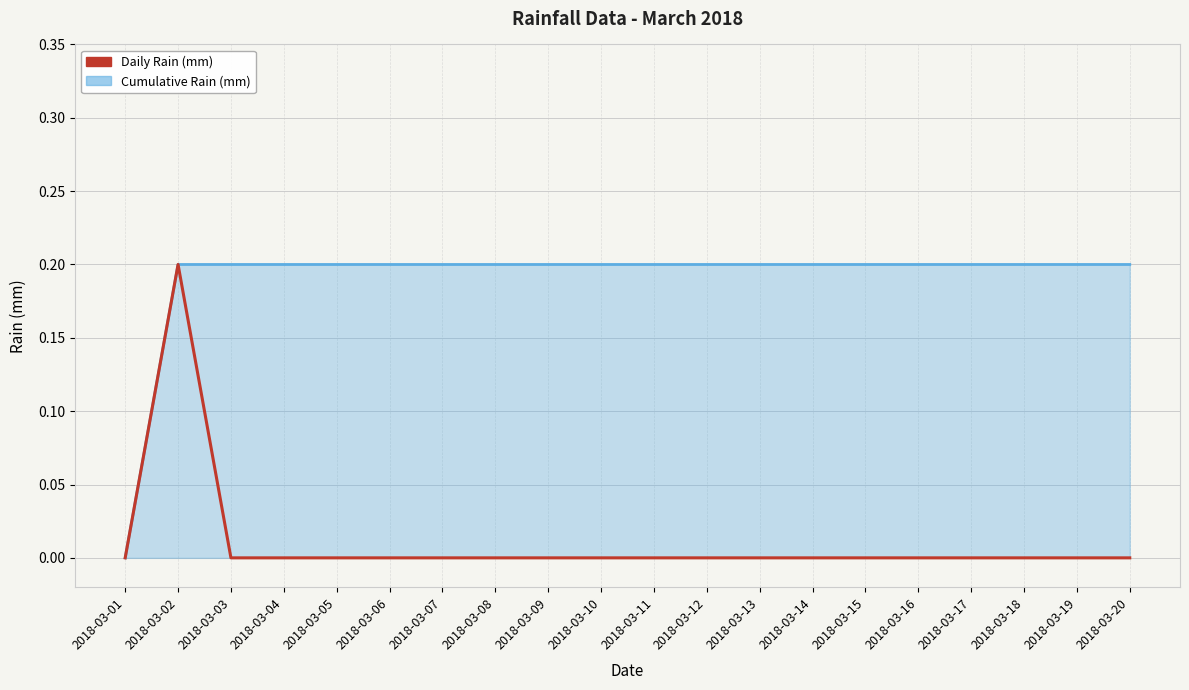

Count the number of categories in the chart.

20